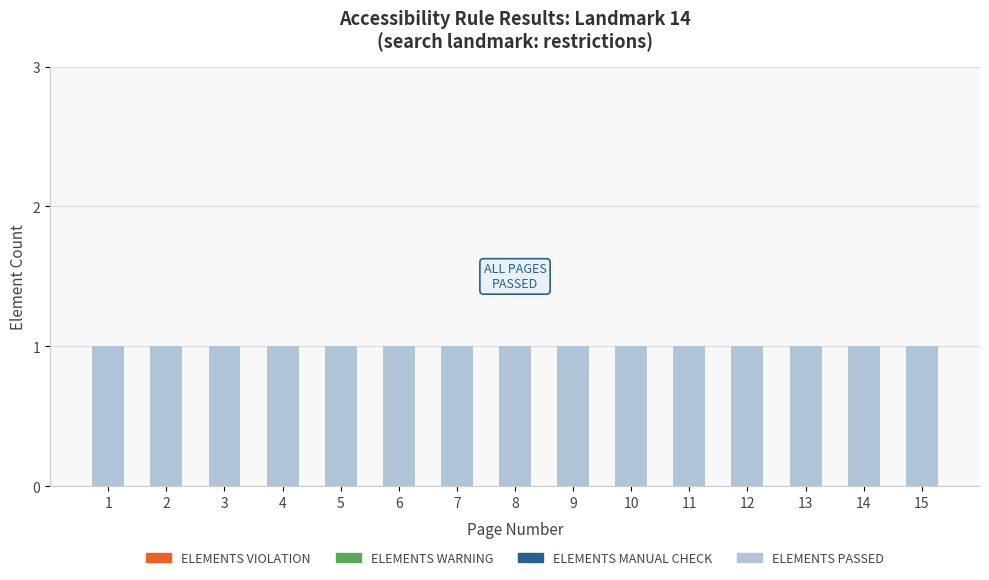

Between 6 and 9, which is larger?

6